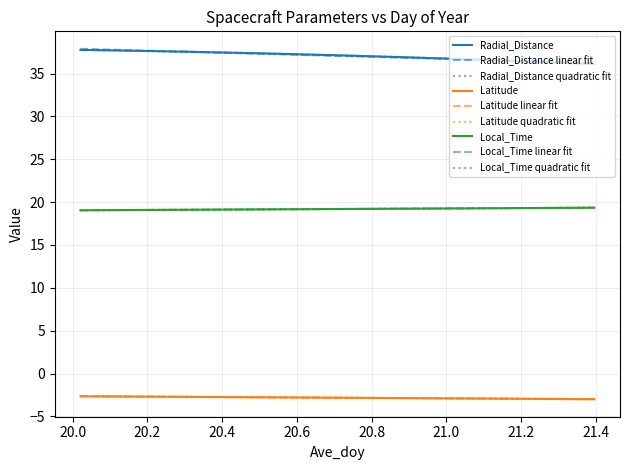

What is the maximum value shown in the chart?

37.9